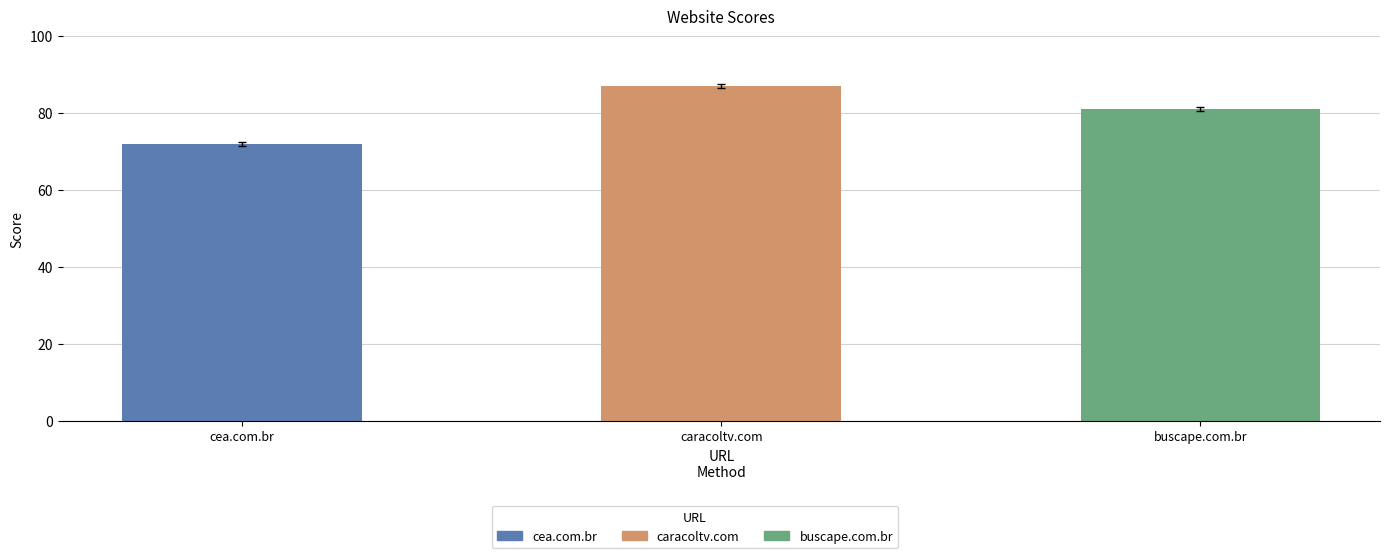

What is the change in value from cea.com.br to buscape.com.br?

+9